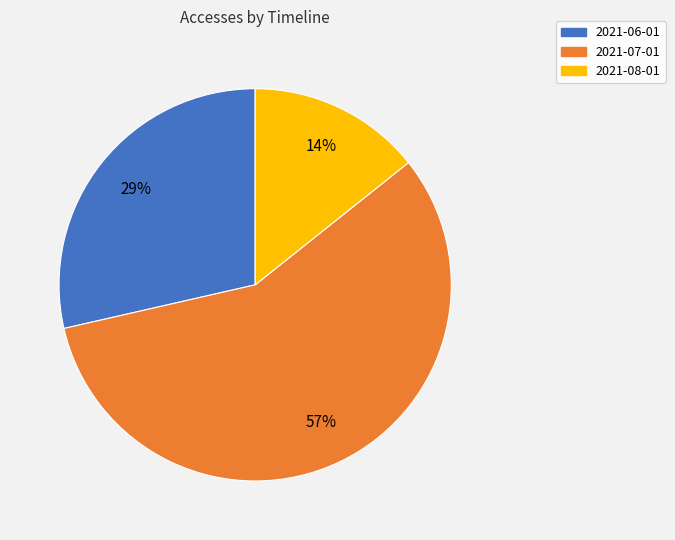

To the nearest percent, what is the combined percentage of 2021-06-01 and 2021-08-01?

43%